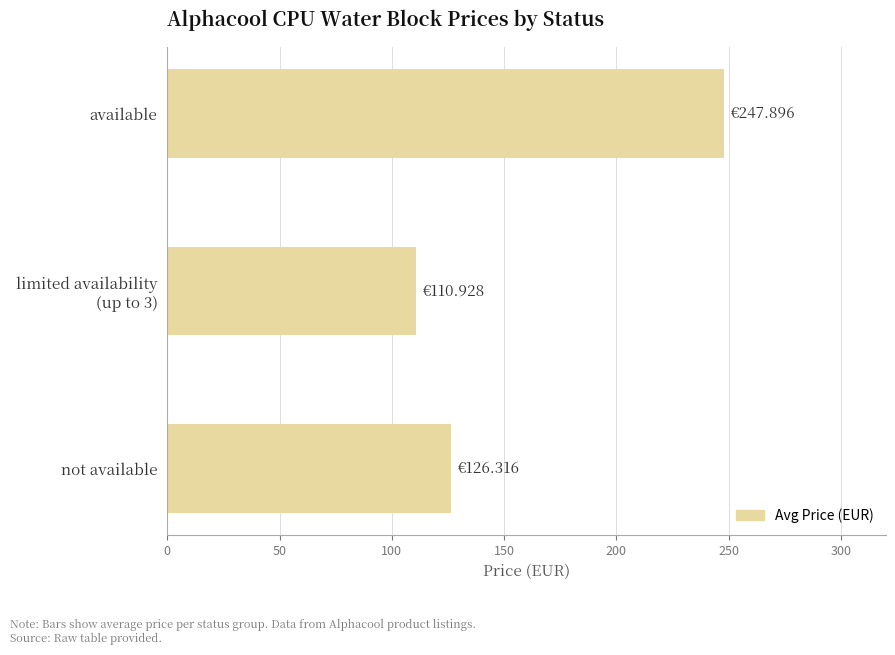

What is the average value?

161.7